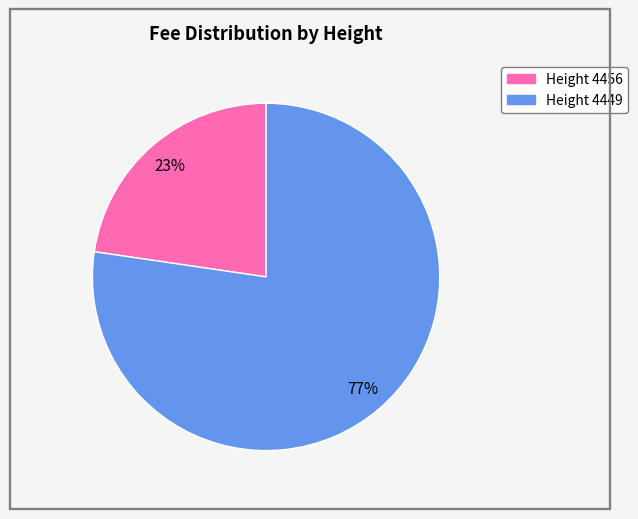

Does any single category account for the majority?

Yes